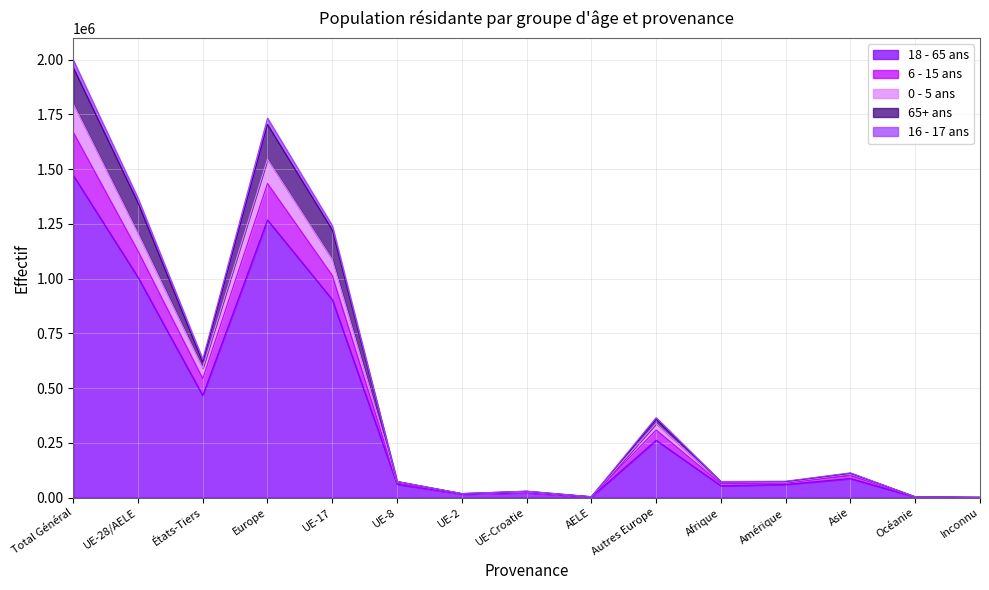

Is the value of 16 - 17 ans at UE-8 greater than the value of 65+ ans at Inconnu?

Yes